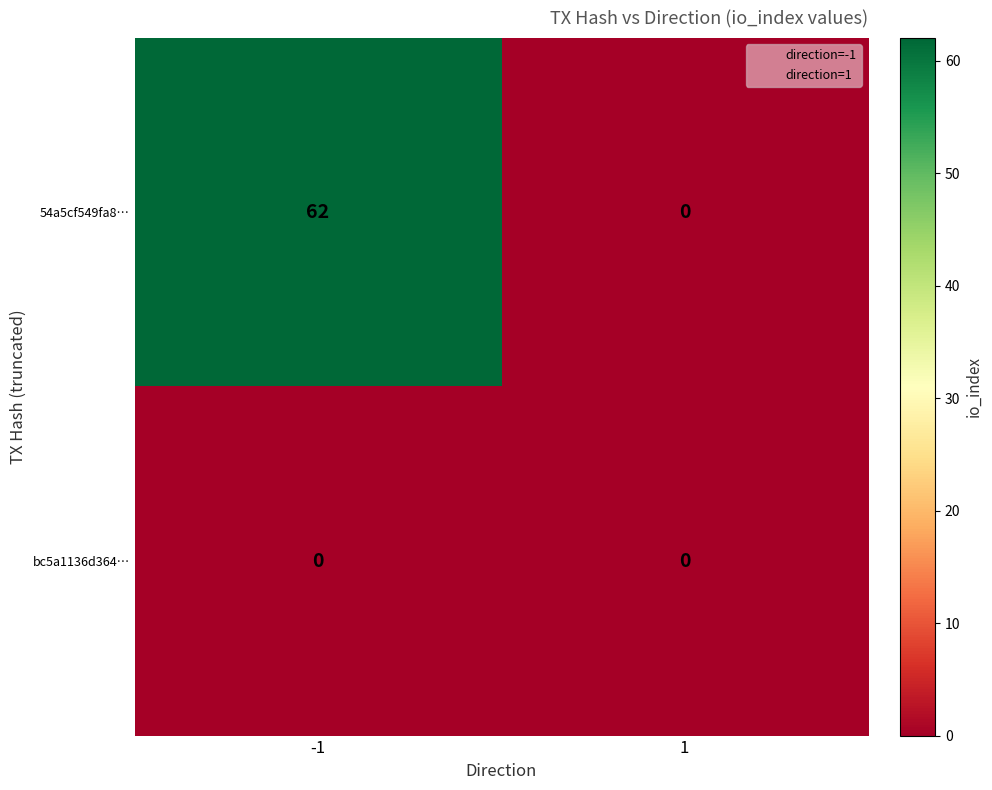

What is the sum of the 54a5cf549fa8… values at 1 and -1?

62